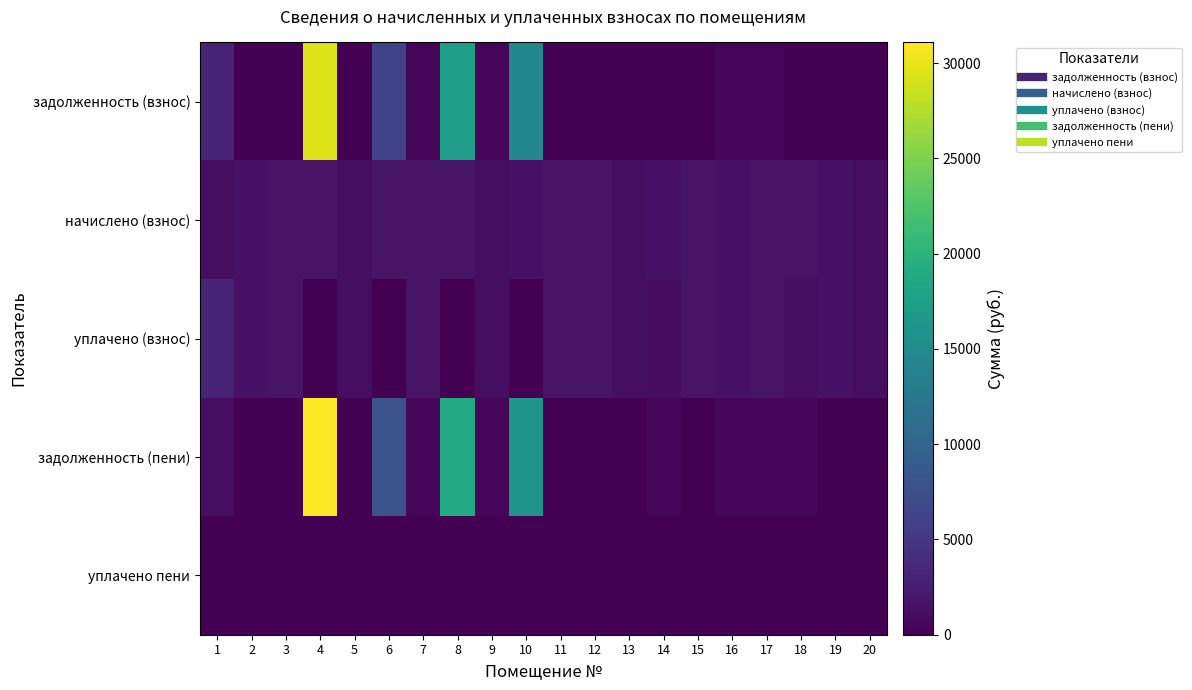

Reading left to right, transcribe all the data shown in this chart.

задолженность (взнос): 1=3150.9	2=0.0	3=0.0	4=29481.7	5=0.0	6=6353.7	7=551.8	8=17363.2	9=377.3	10=14541.9	11=0.0	12=0.0	13=0.0	14=0.0	15=0.0	16=521.1	17=535.8	18=0.0	19=0.0	20=0.0
начислено (взнос): 1=1161.4	2=1578.0	3=1651.8	4=1607.5	5=1150.3	6=1585.4	7=1655.5	8=1614.9	9=1131.9	10=1574.3	11=1618.6	12=1600.2	13=1146.7	14=1578.0	15=1637.0	16=1563.3	17=1607.5	18=1659.2	19=1567.0	20=1161.4
уплачено (взнос): 1=3150.9	2=1578.0	3=1651.8	4=0.0	5=1150.3	6=12.5	7=1655.5	8=0.0	9=1131.9	10=0.0	11=1618.6	12=1600.2	13=1146.7	14=1052.0	15=1637.0	16=1563.3	17=1607.5	18=1106.1	19=1567.0	20=1161.4
задолженность (пени): 1=1161.4	2=0.0	3=0.0	4=31089.2	5=0.0	6=7926.6	7=551.8	8=18978.1	9=377.3	10=16116.2	11=0.0	12=0.0	13=0.0	14=526.0	15=0.0	16=521.1	17=535.8	18=553.0	19=0.0	20=0.0
уплачено пени: 1=119.8	2=0.0	3=0.0	4=0.0	5=0.0	6=0.0	7=0.0	8=0.0	9=0.0	10=0.0	11=0.0	12=0.0	13=0.0	14=0.0	15=0.0	16=0.0	17=0.0	18=0.0	19=0.0	20=0.0